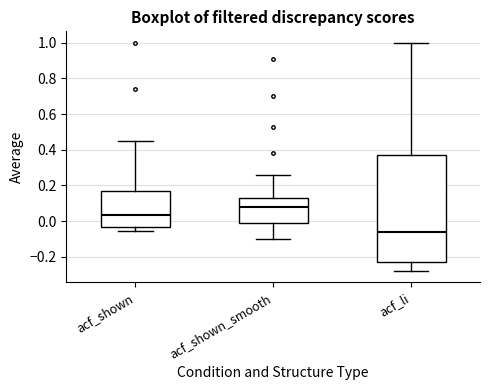

Which box is the tallest, from its lower edge to its upper edge?

acf_li